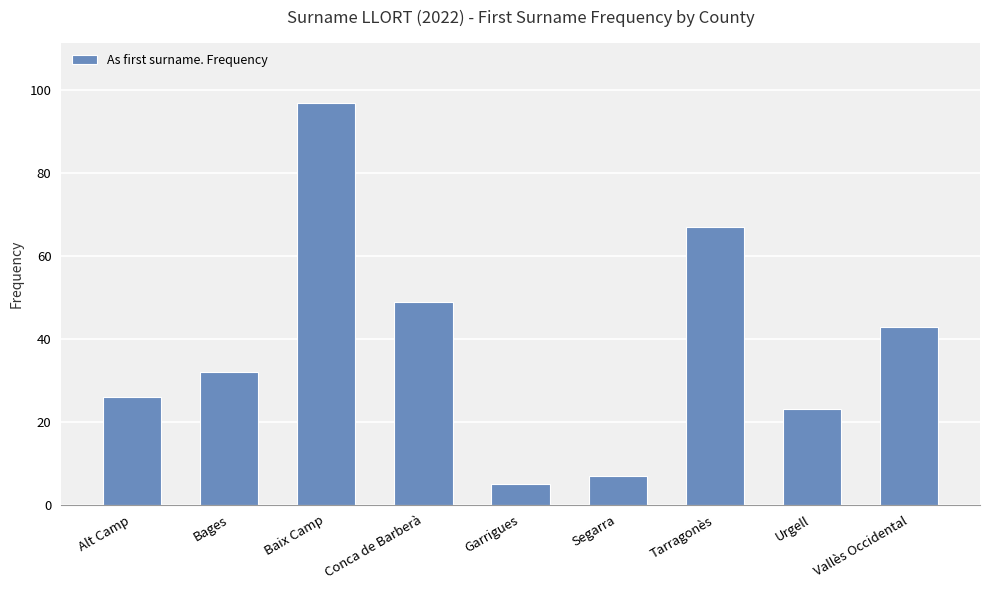

What is the value of the 4th bar from the left?

49